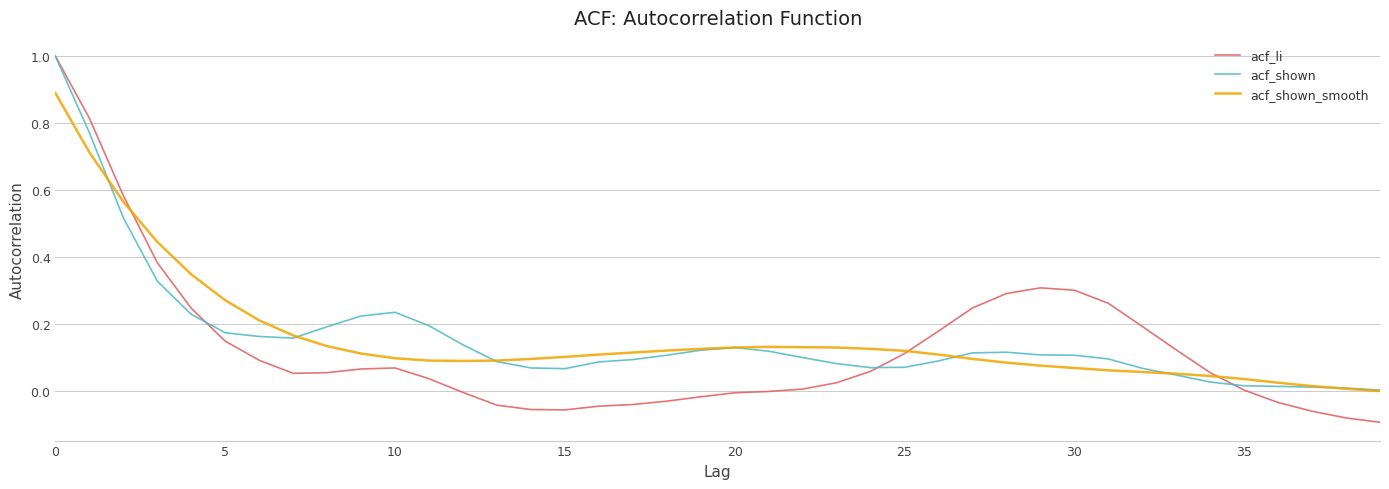

What is the maximum value for acf_li?

1.0